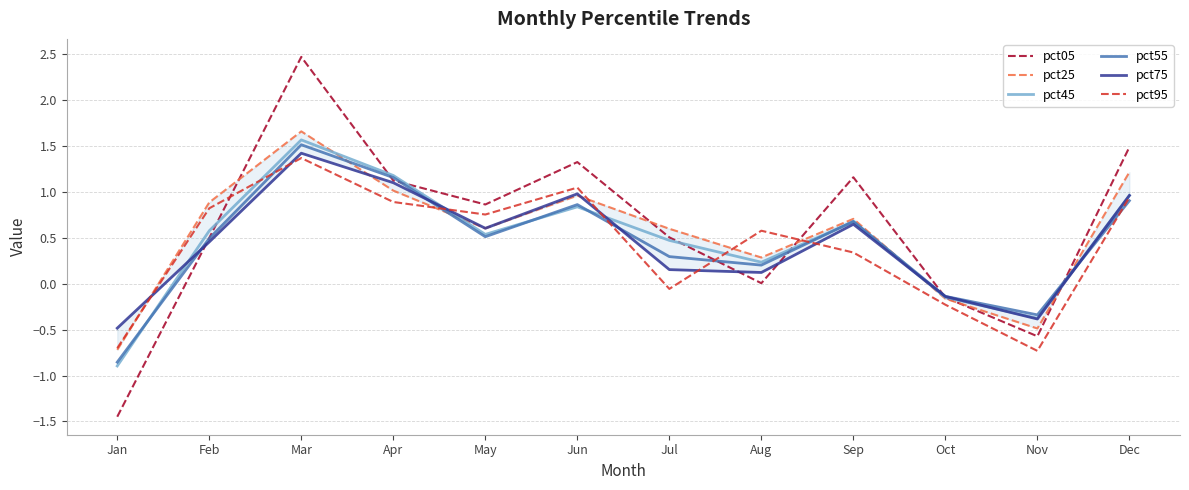

Which series ends up on top after the final intersection of pct95 and pct05?

pct05